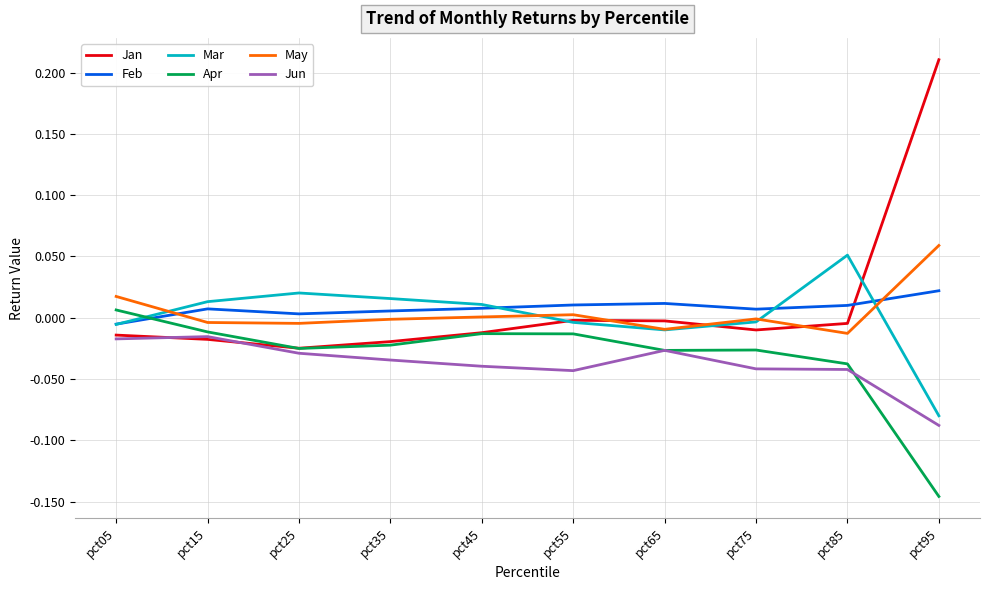

The value of Jun at pct25 is -0.0. True or false?

True